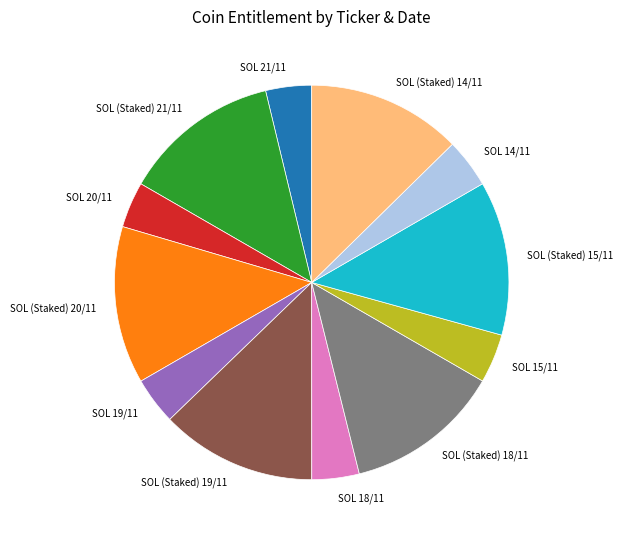

Is it true that SOL (Staked) 14/11 is 13% of the pie?

True